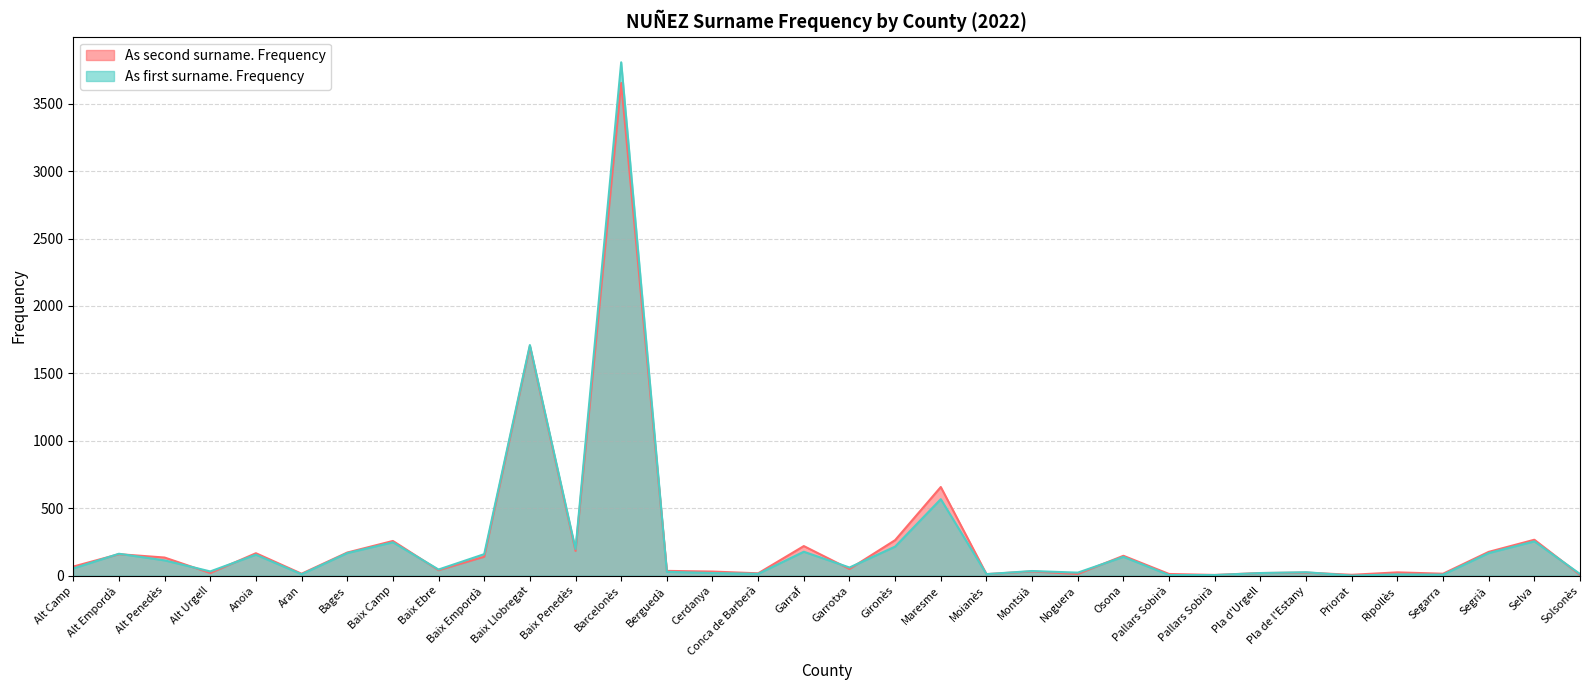

True or false: As first surname. Frequency has more than 1 points higher than both neighbors.

True